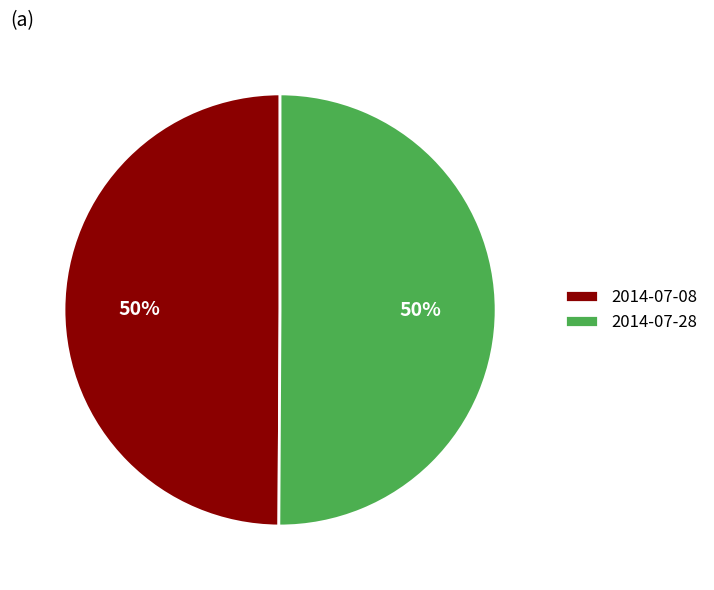

Is it true that 2014-07-08 is 50% of the pie?

True